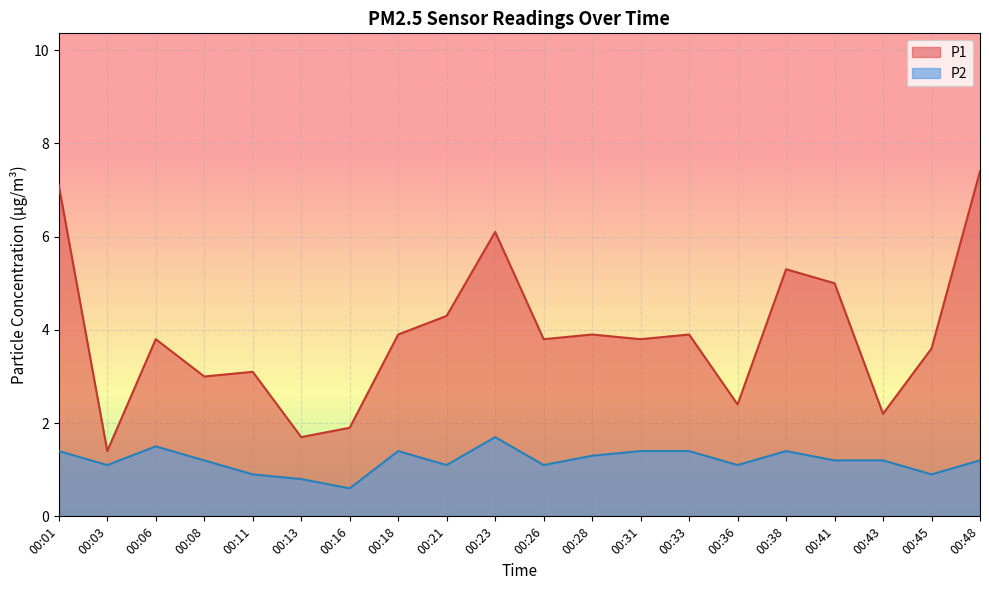

How many interior local peaks does the P1 series have?

6